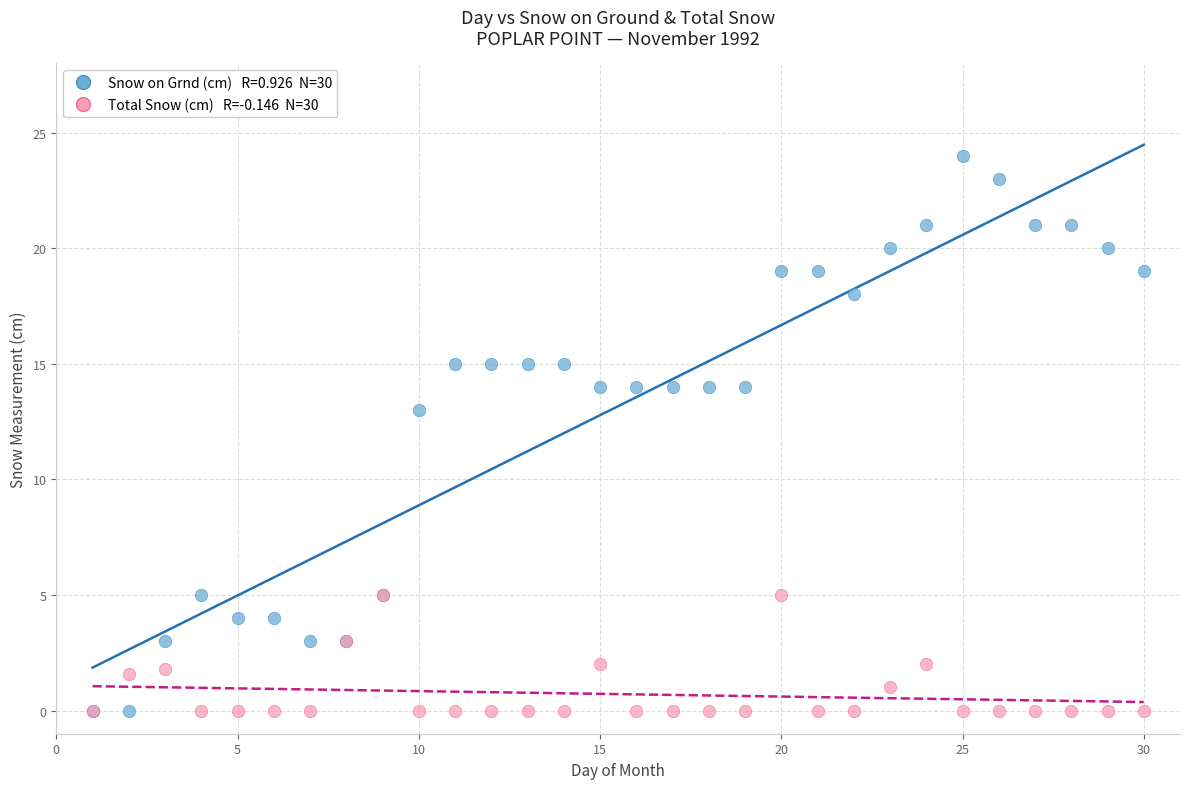

Across all series, what Y value is closest to 12?

13.0